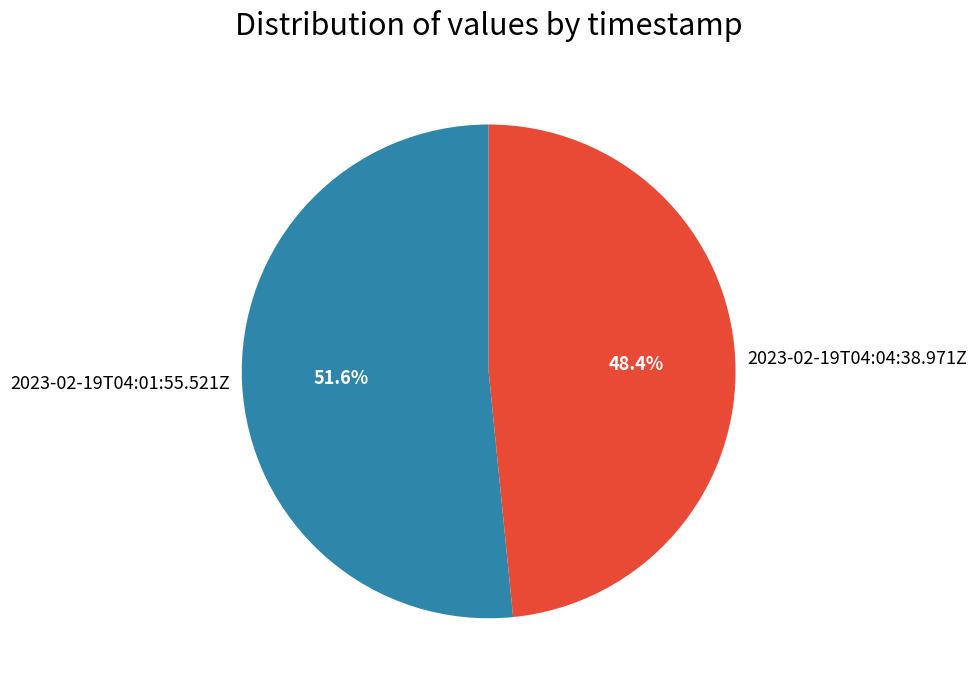

Does 2023-02-19T04:01:55.521Z account for over 50% of the chart?

Yes